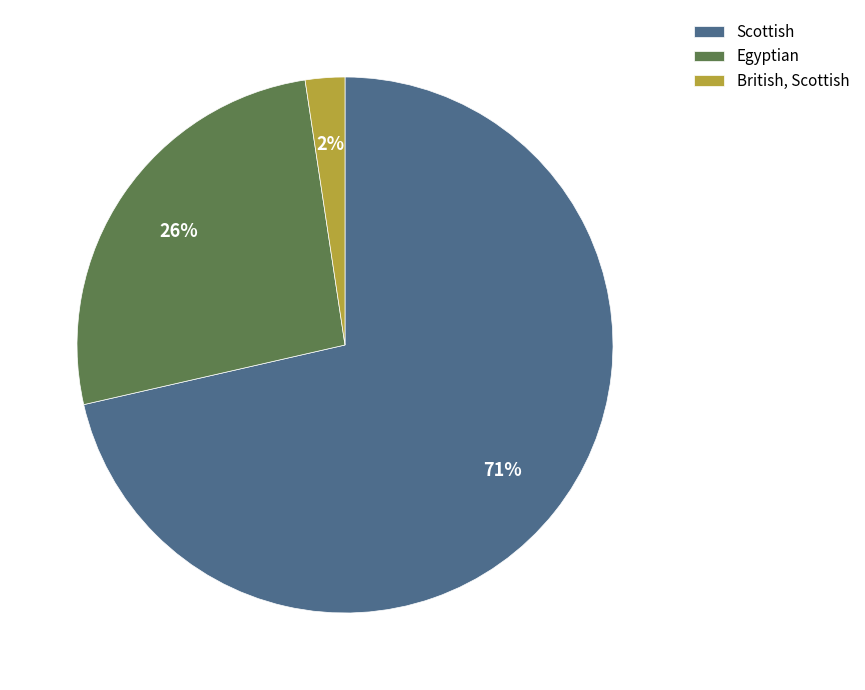

What is the smallest slice in the pie chart?

British, Scottish